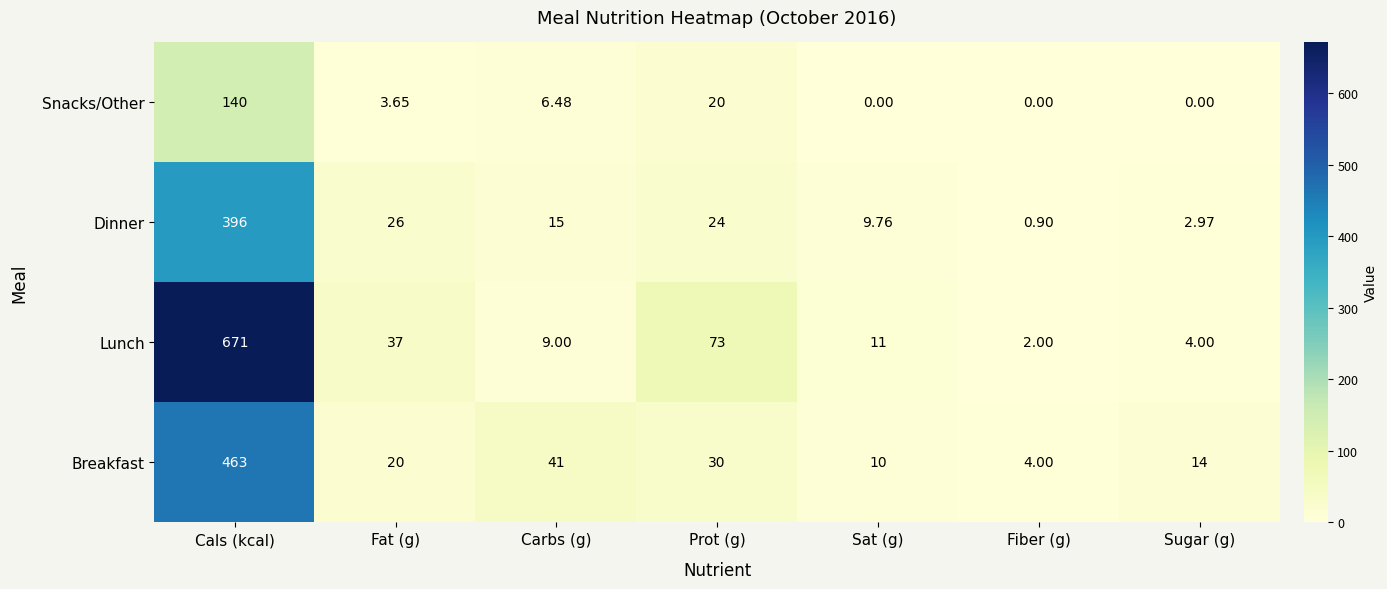

Which series has the widest spread of values?

Lunch